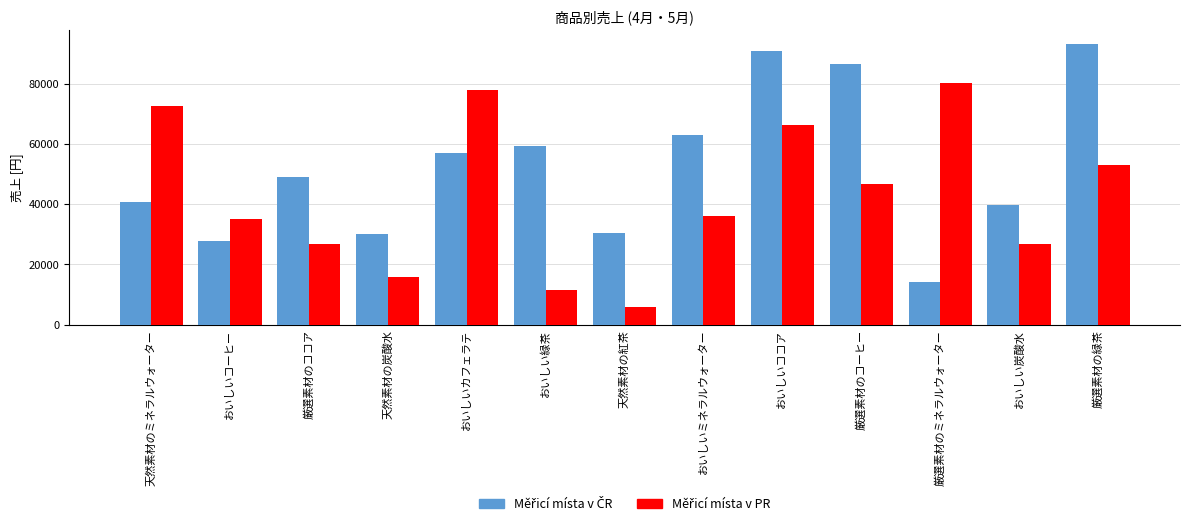

What is the spread (max minus min) of values at おいしいカフェラテ?

21003